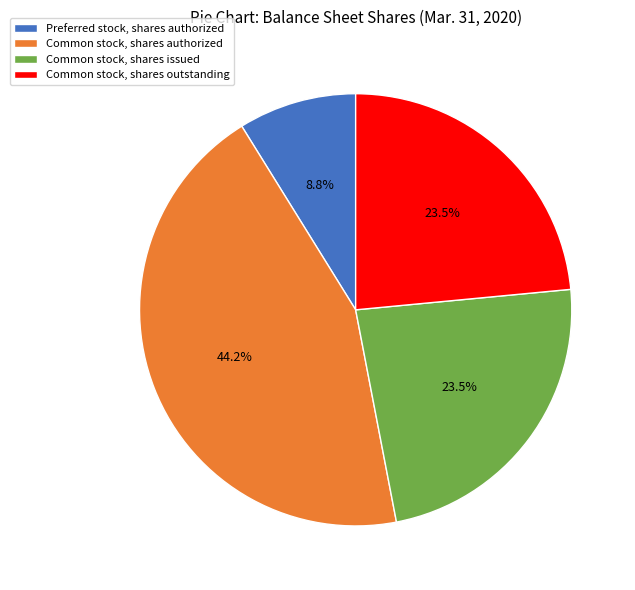

Does Common stock, shares issued account for over 50% of the chart?

No